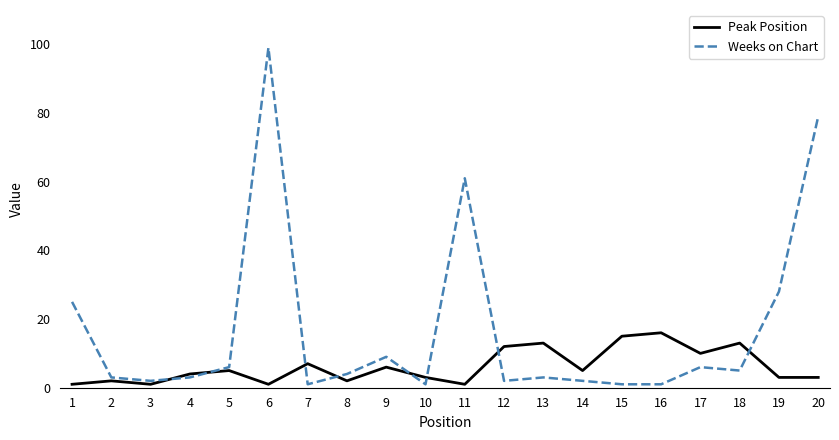

Which category has the highest value across all series?

6